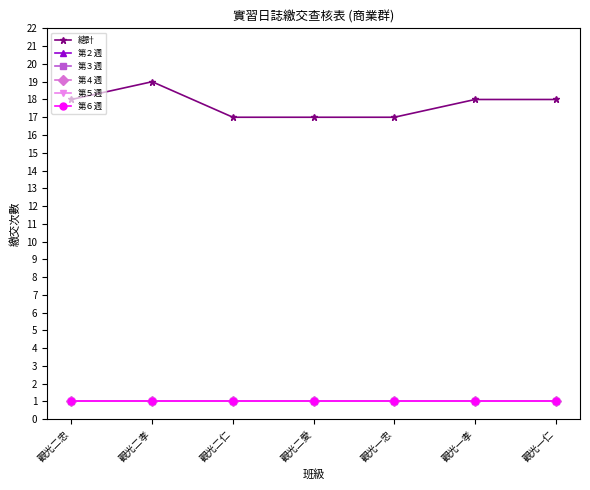

Does the chart have visible grid lines?

No